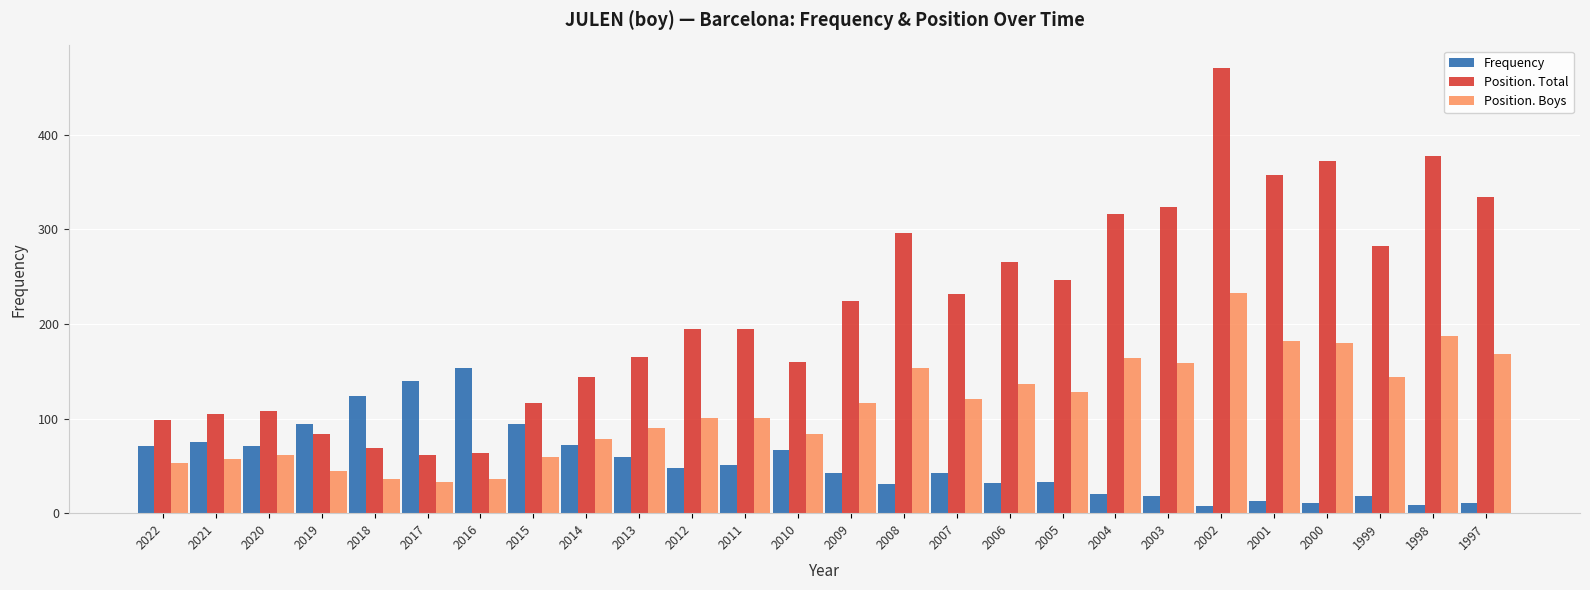

Which label corresponds to the largest value in the chart?

2002